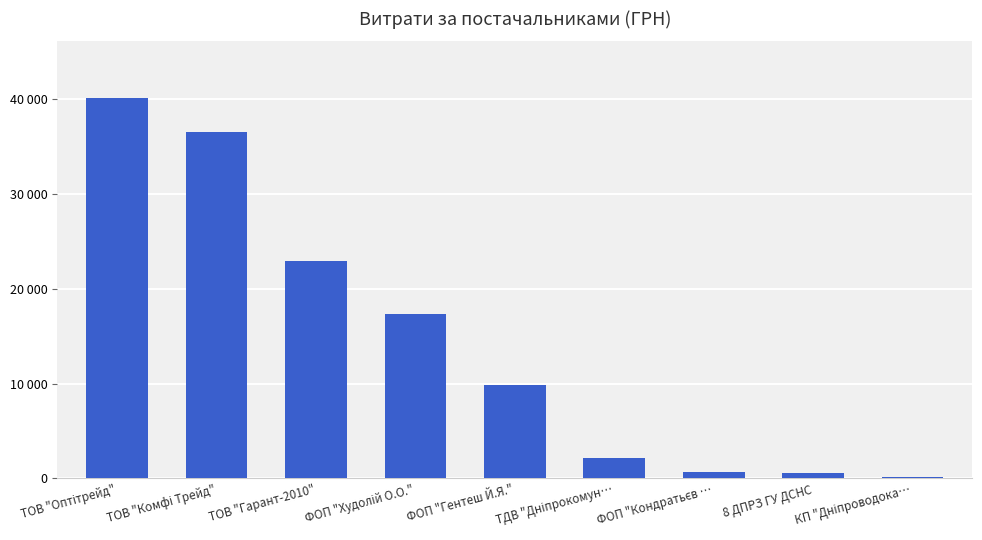

What is the sum of all values?

130180.8